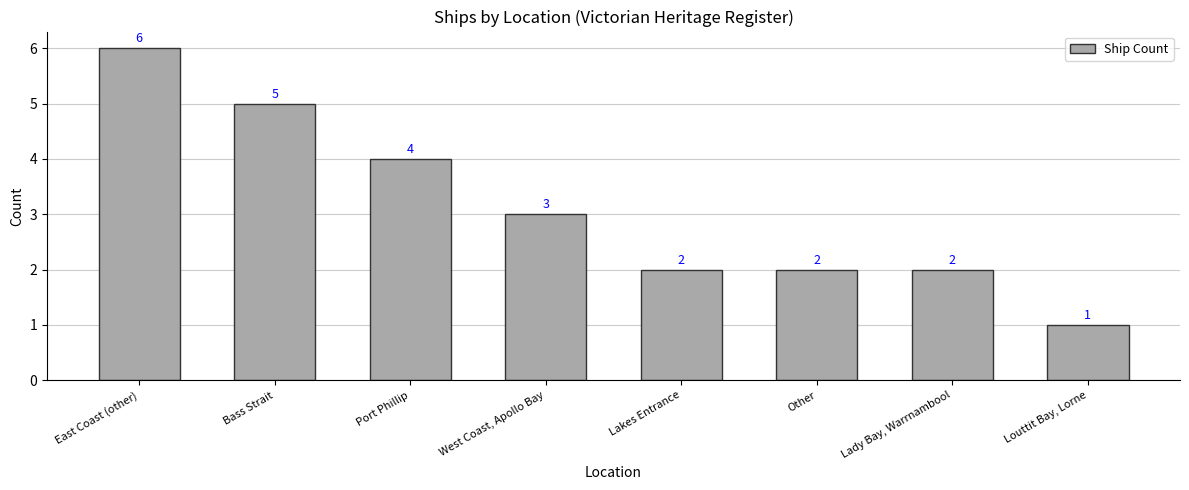

What is the average value?

3